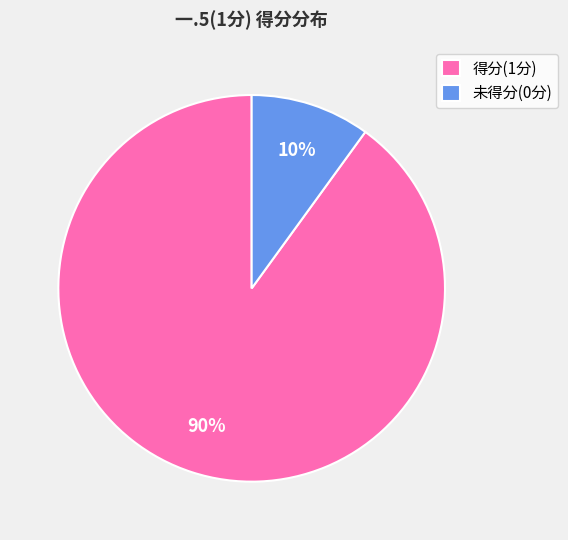

Which has a higher value, 未得分(0分) or 得分(1分)?

得分(1分)